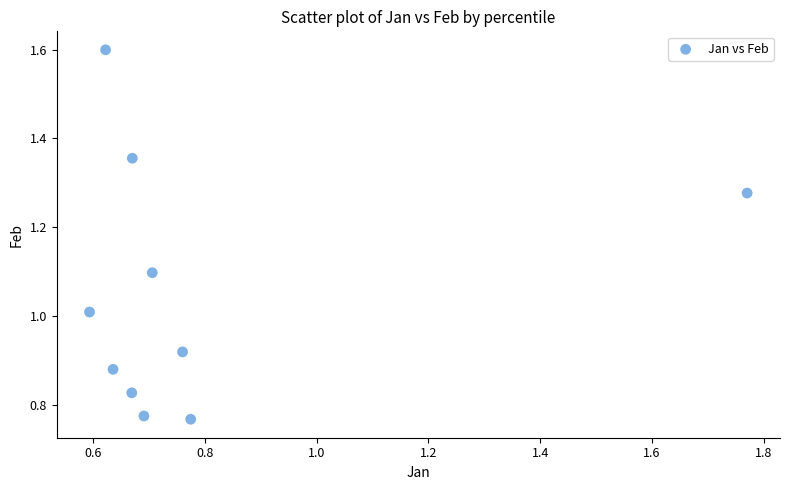

What is the range of X values (max minus min)?

1.2